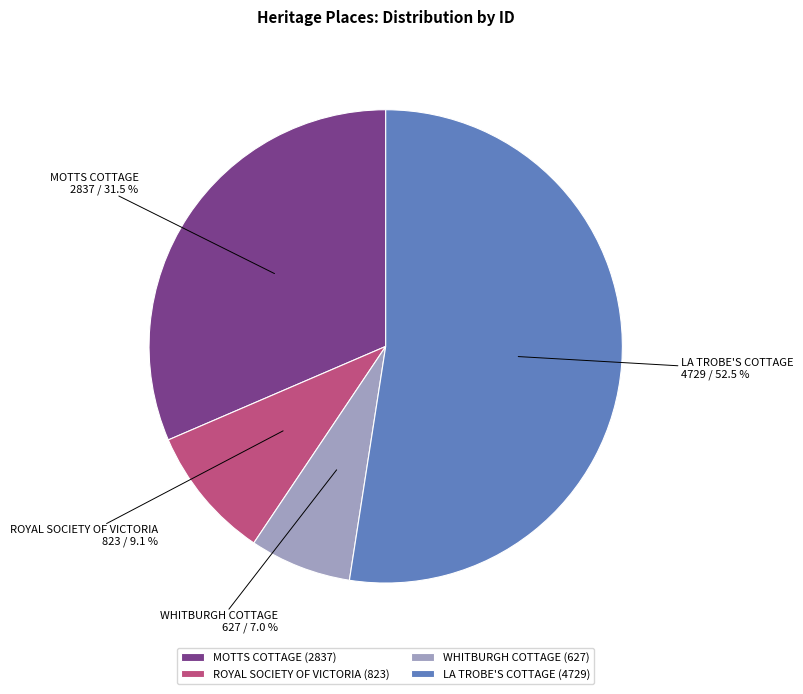

Which slice represents more than half of the pie?

LA TROBE'S COTTAGE